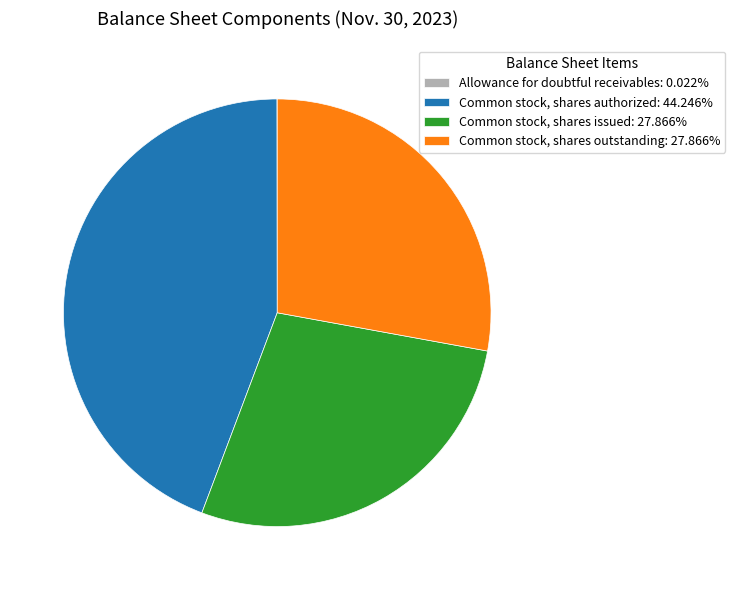

Do Common stock, shares authorized: 44.246% and Common stock, shares issued: 27.866% together represent more than half of the pie?

Yes